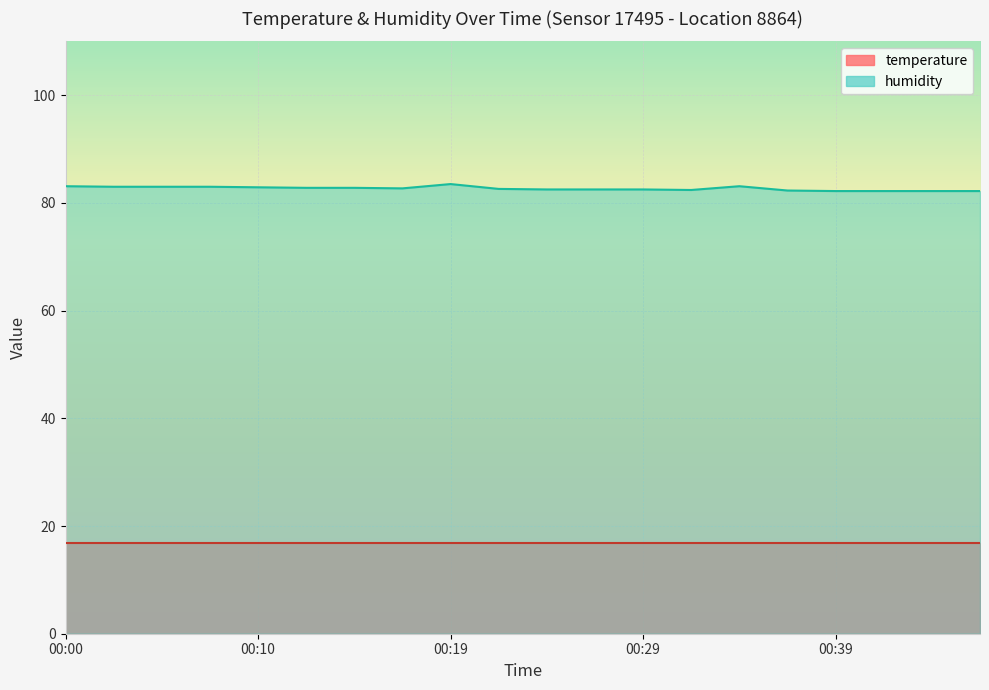

What is the greatest value displayed?

83.5